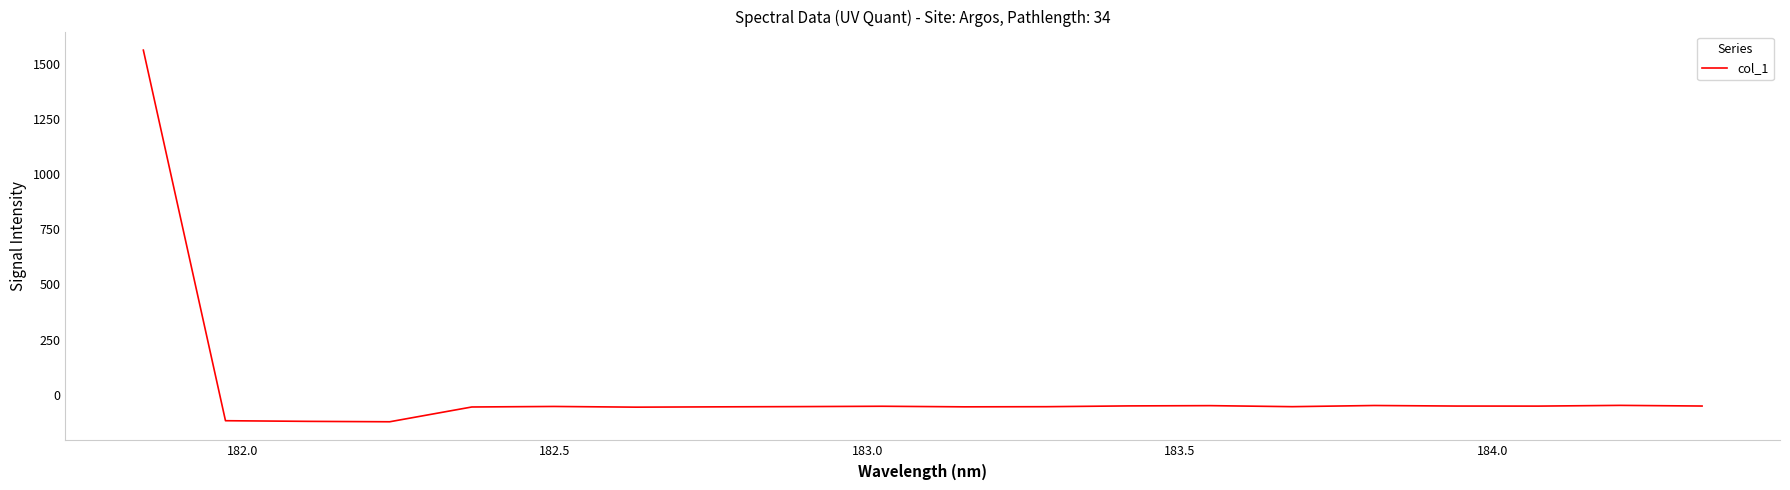

What is the difference between the maximum and minimum values?

1683.7